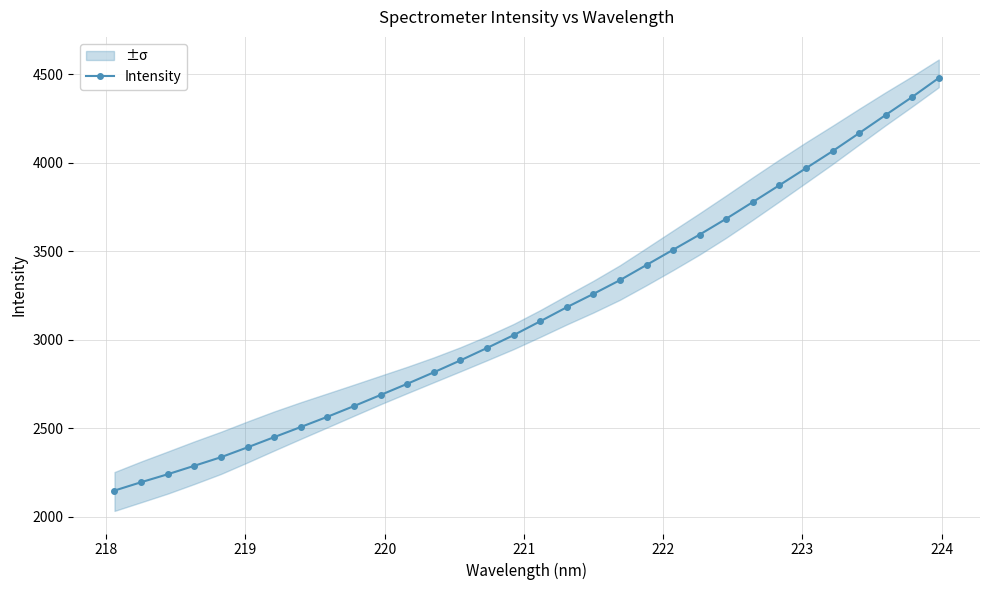

True or false: Intensity has more than 2 points higher than both neighbors.

False